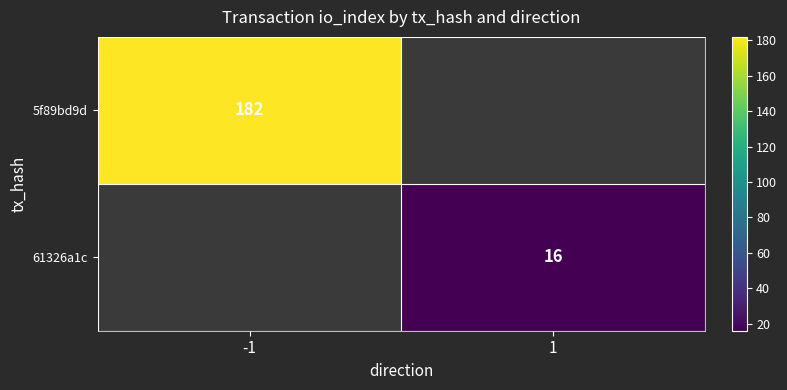

The value of 61326a1c at 1 is 26. True or false?

False